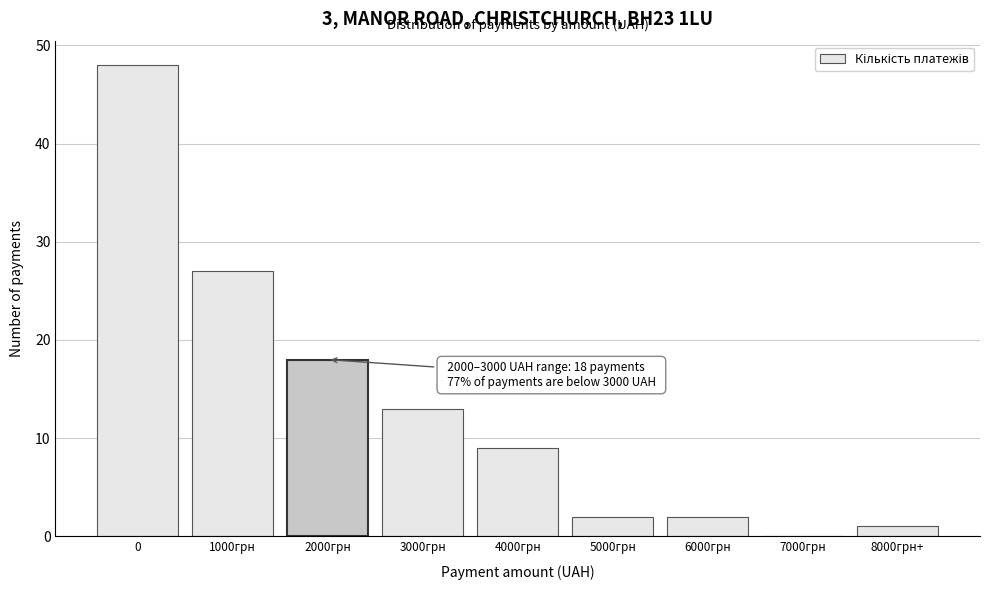

Reading left to right, transcribe all the data shown in this chart.

0=48	1000грн=27	2000грн=18	3000грн=13	4000грн=9	5000грн=2	6000грн=2	7000грн=0	8000грн+=1